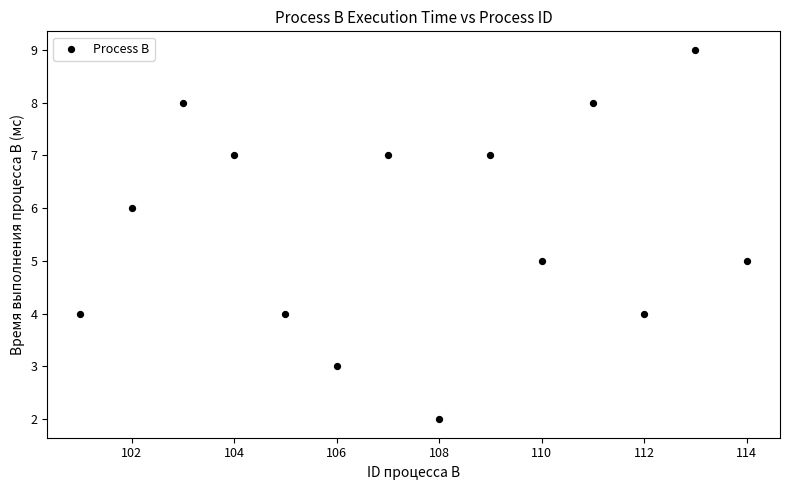

What is the range of X values (max minus min)?

13